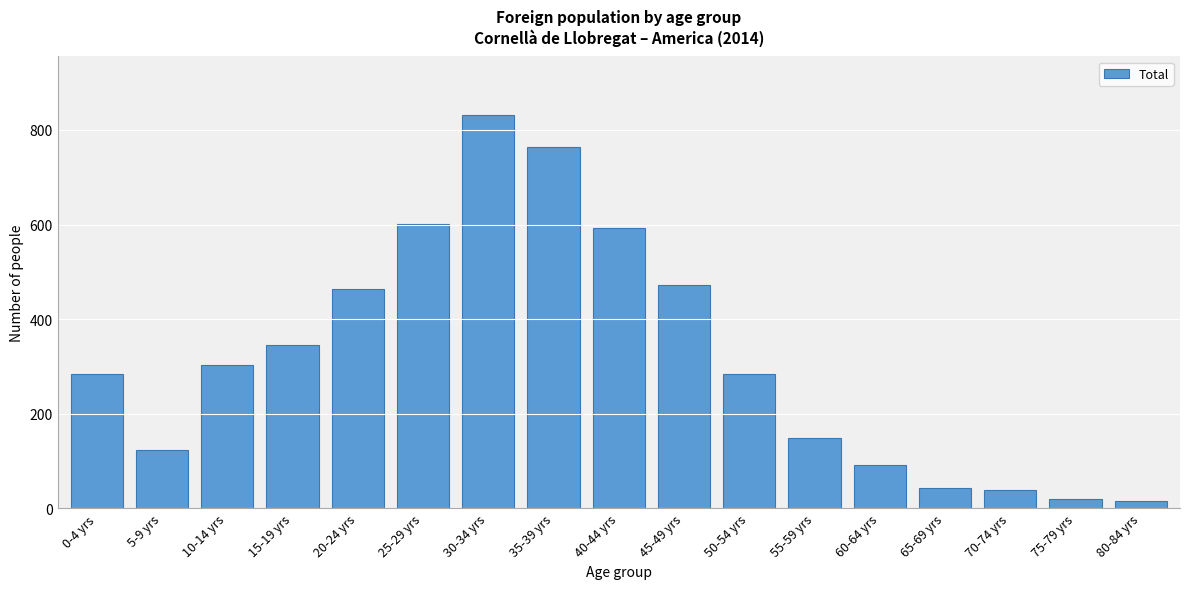

What is the difference between the maximum and minimum values?

816